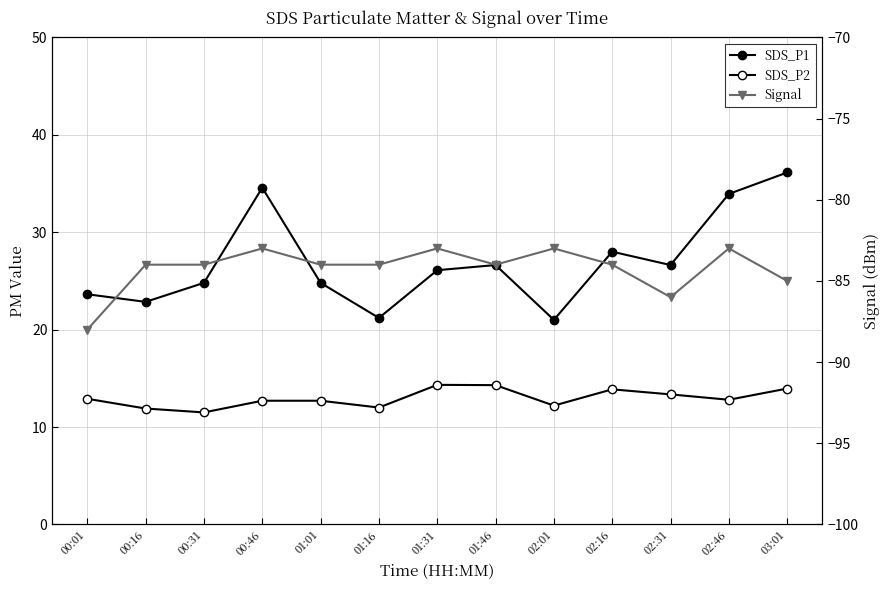

Which series changed the most between 00:46 and 01:31?

SDS_P1